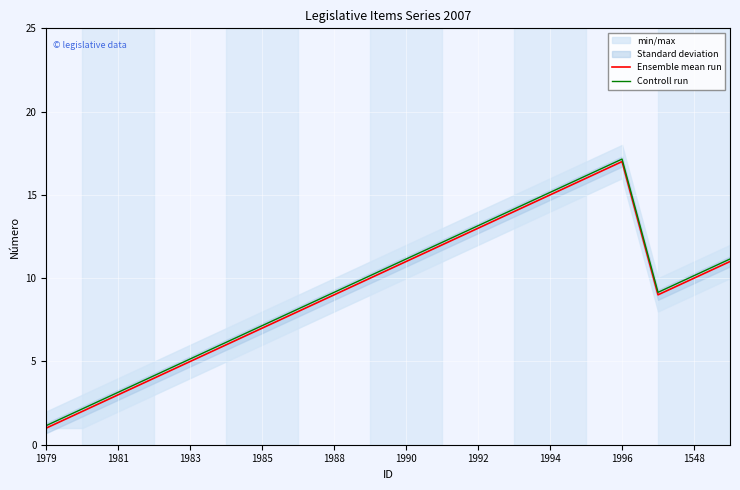

True or false: Controll run has more than 1 points higher than both neighbors.

False